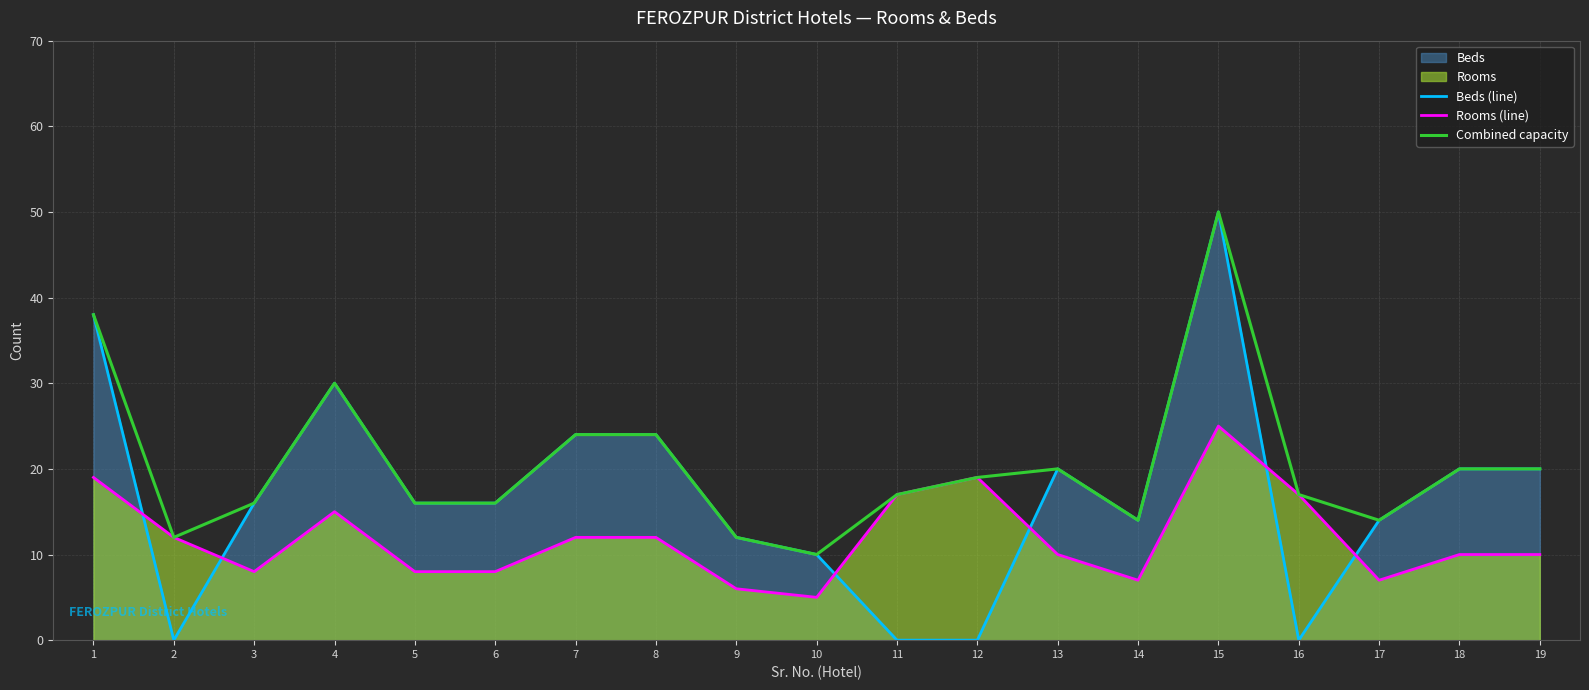

What is the sum of all Rooms (line) values?

227